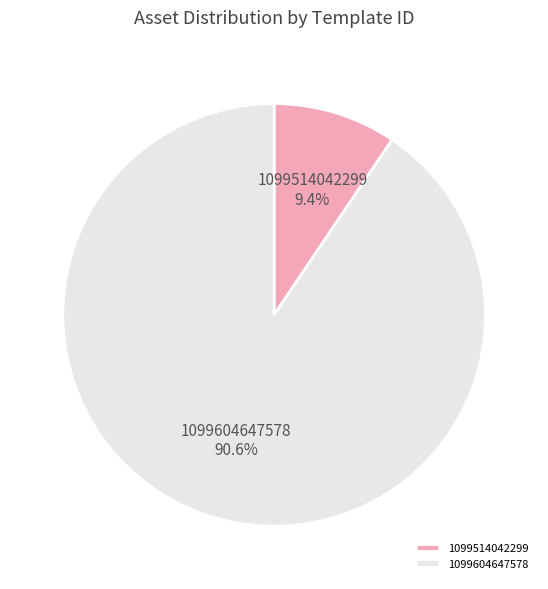

The 1099514042299 slice represents 9% of the pie. True or false?

True